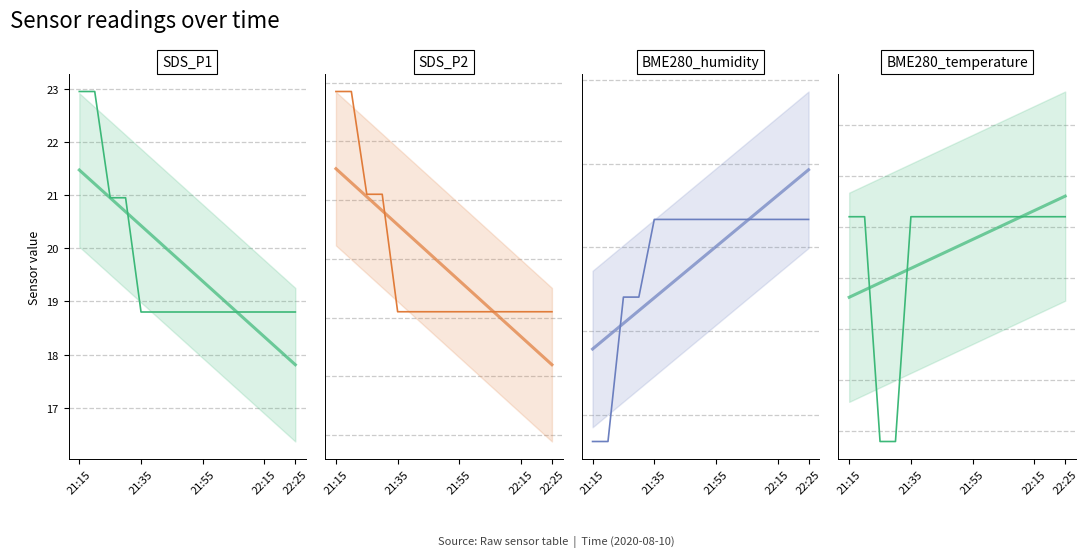

True or false: BME280_temperature and BME280_humidity intersect in this chart.

False